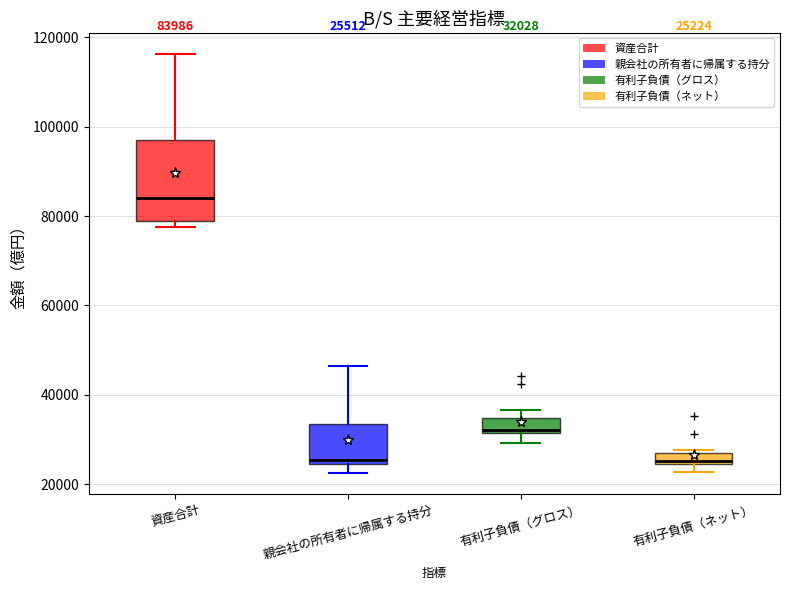

Which box has the highest median line?

資産合計